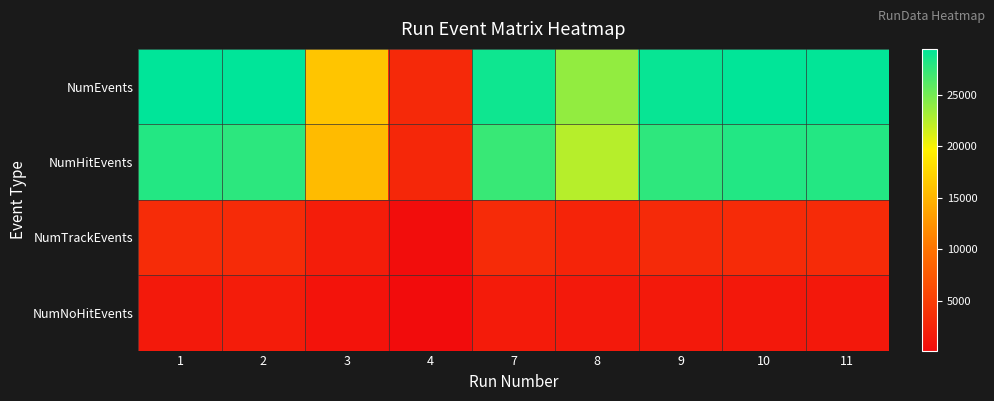

Which series changed the most between 1 and 3?

NumEvents